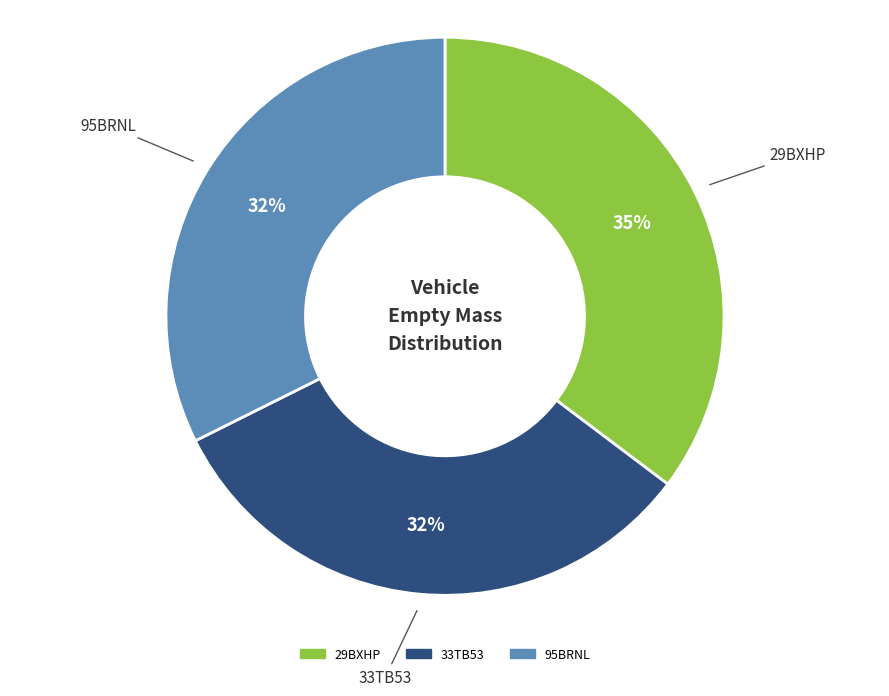

What percentage is the 29BXHP slice, to the nearest percent?

35%